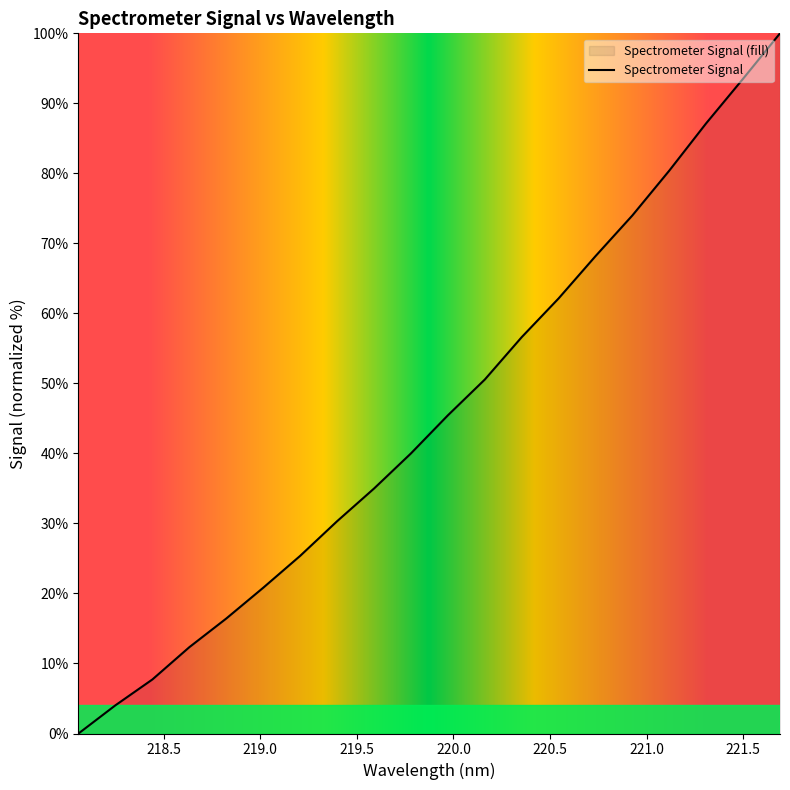

What is the value of the 13th point from the left?

56.6